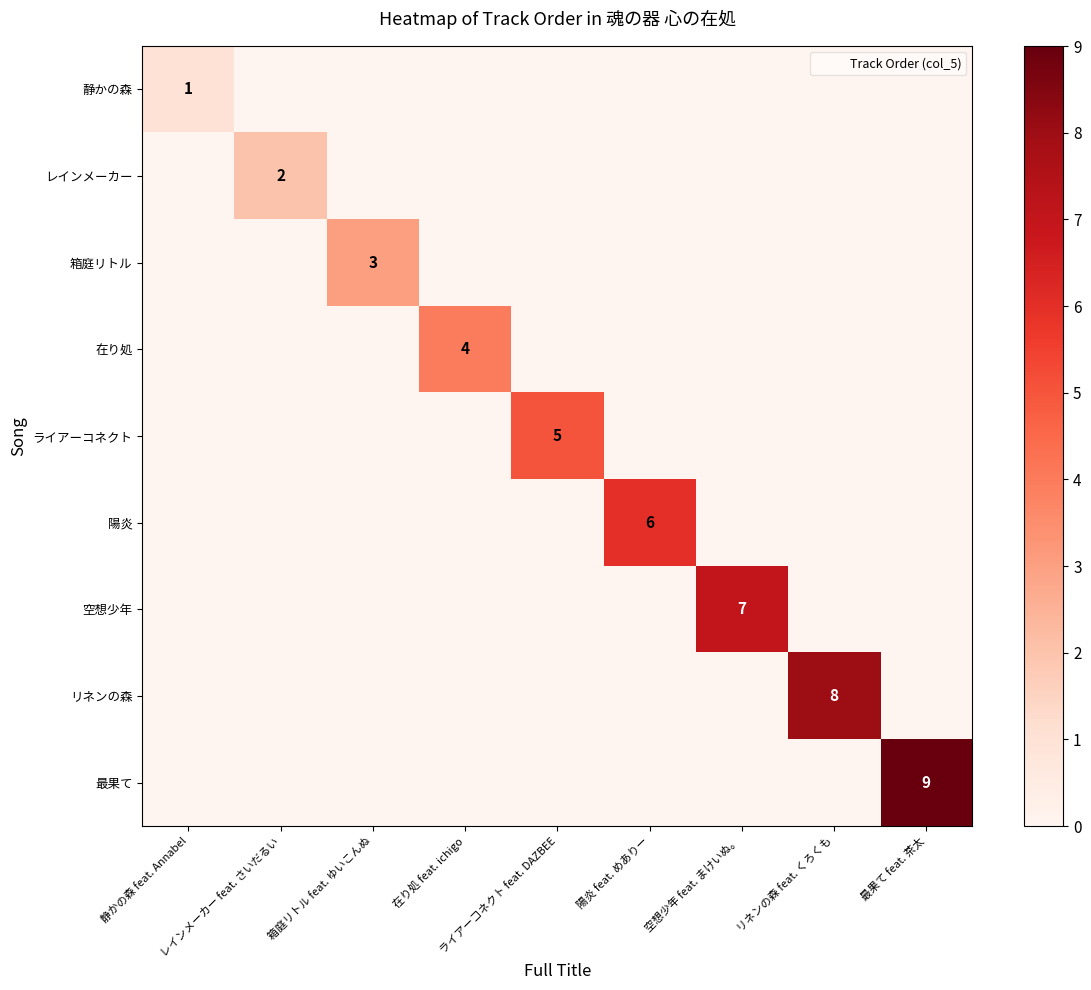

Which label corresponds to the smallest value in the chart?

レインメーカー feat. さいだるい